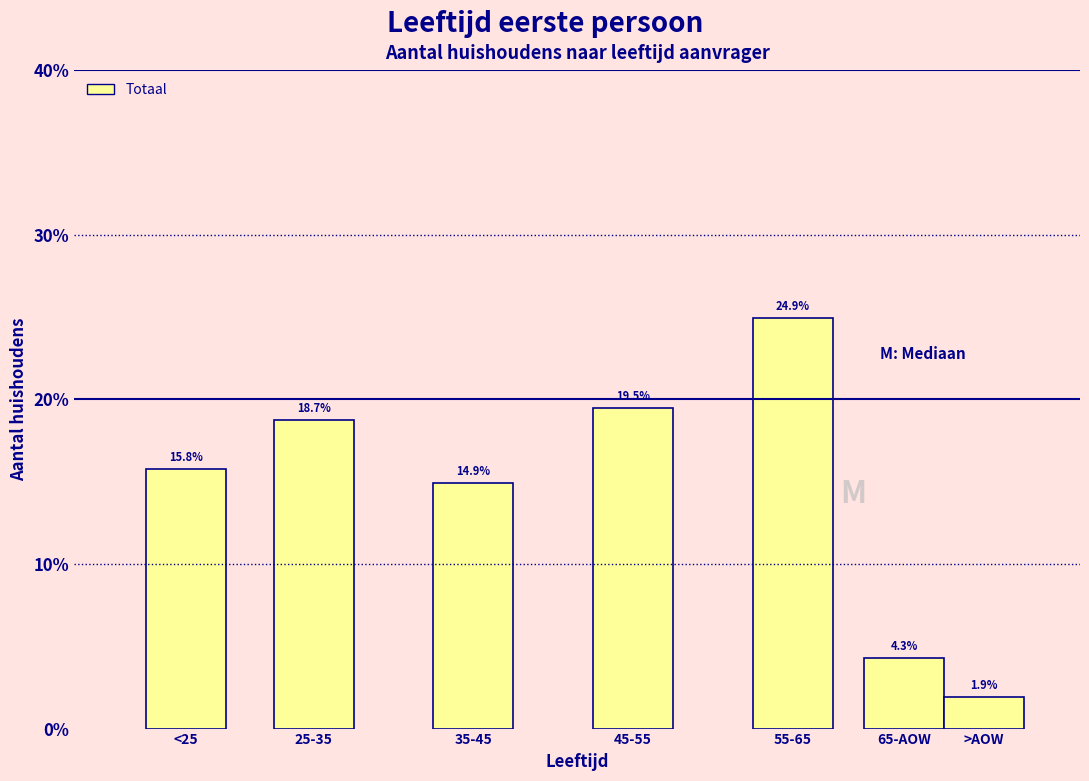

Reading right to left, transcribe all the data shown in this chart.

1.9	4.3	24.9	19.5	14.9	18.7	15.8